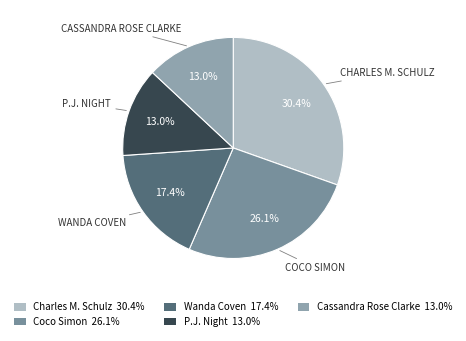

To the nearest percent, what portion does Coco Simon represent?

26%